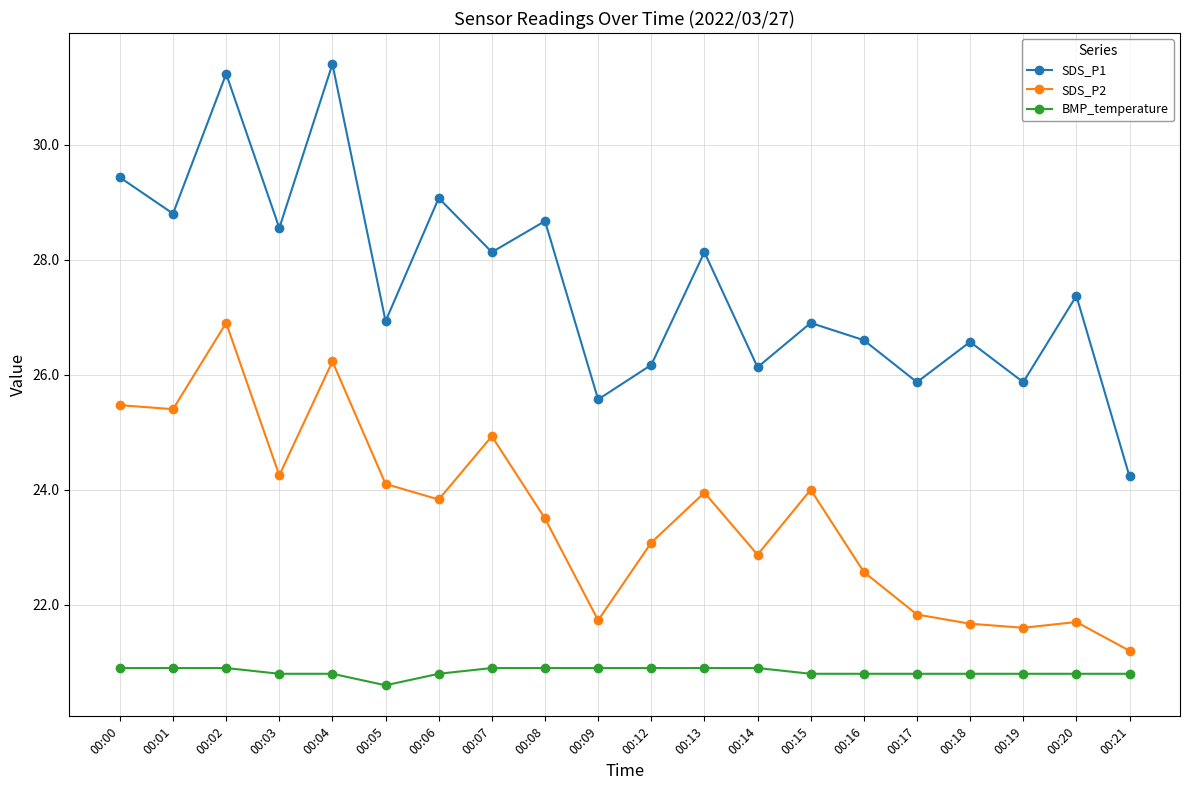

True or false: BMP_temperature and SDS_P1 cross at least once.

False